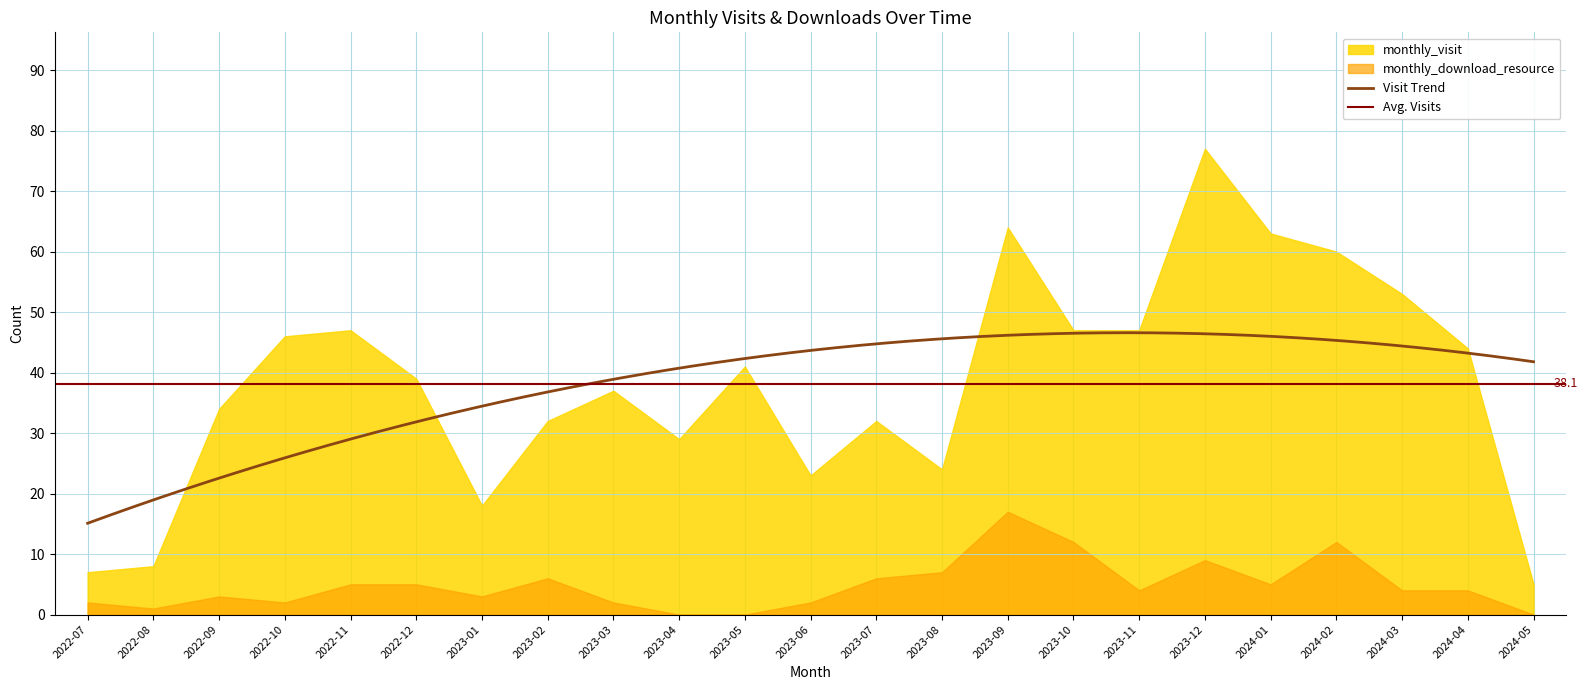

How many values in the monthly_visit series exceed 39?

11